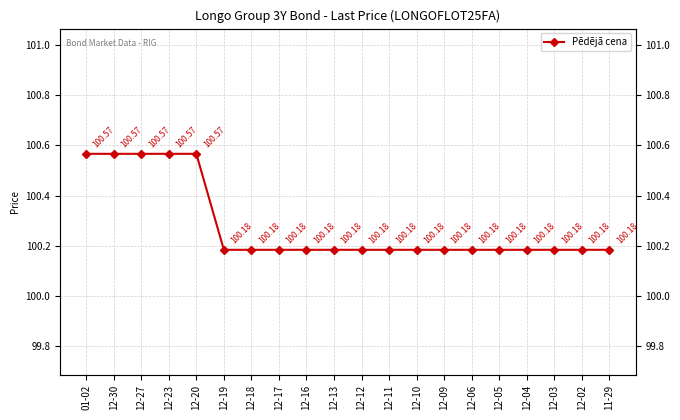

Which label corresponds to the largest value in the chart?

01-02